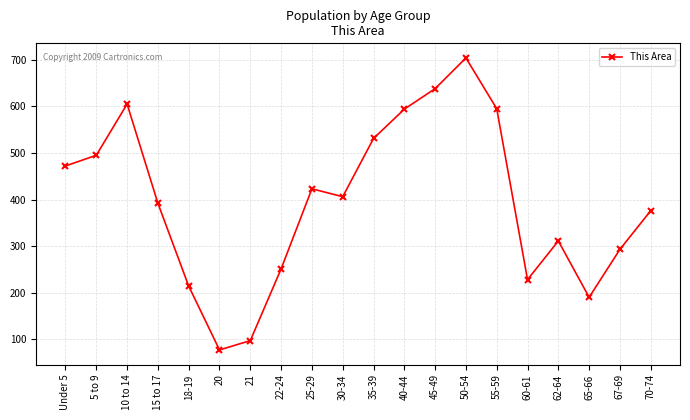

At which label is the value closest to 390?

15 to 17